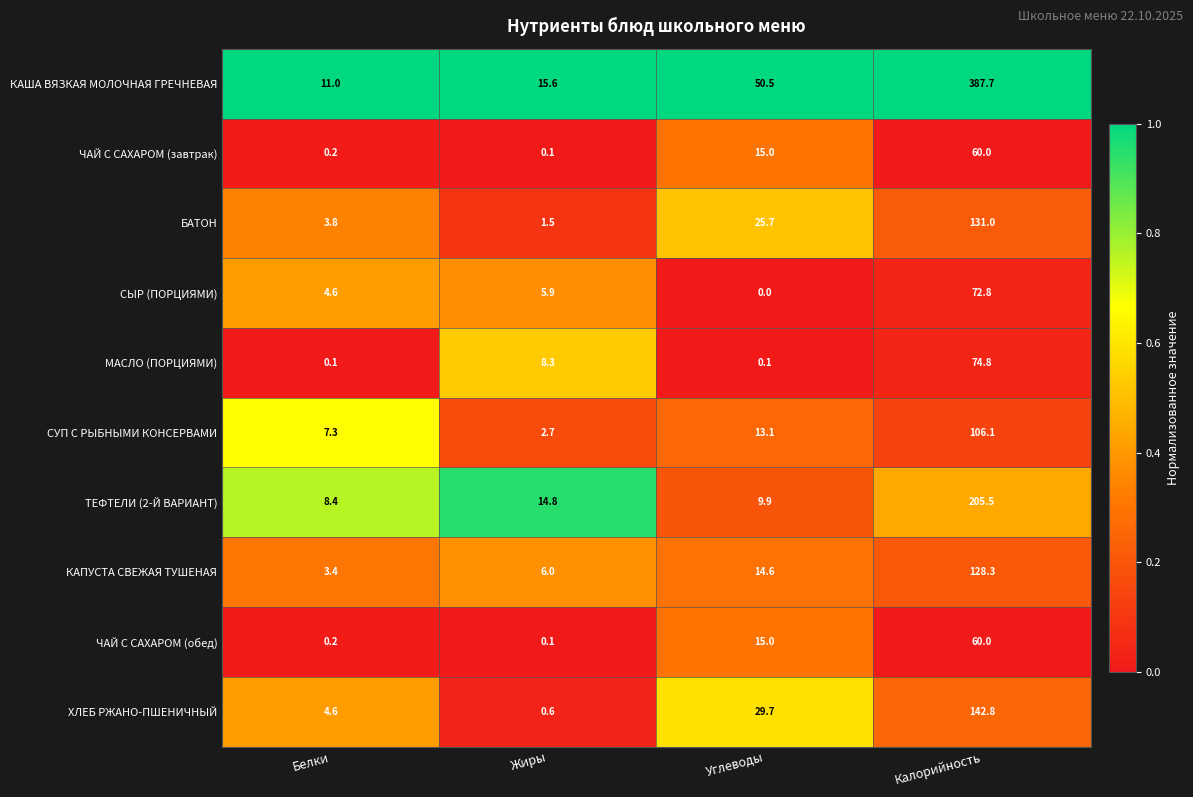

What is the sum of the ЧАЙ С САХАРОМ (завтрак) values at Жиры and Белки?

0.3